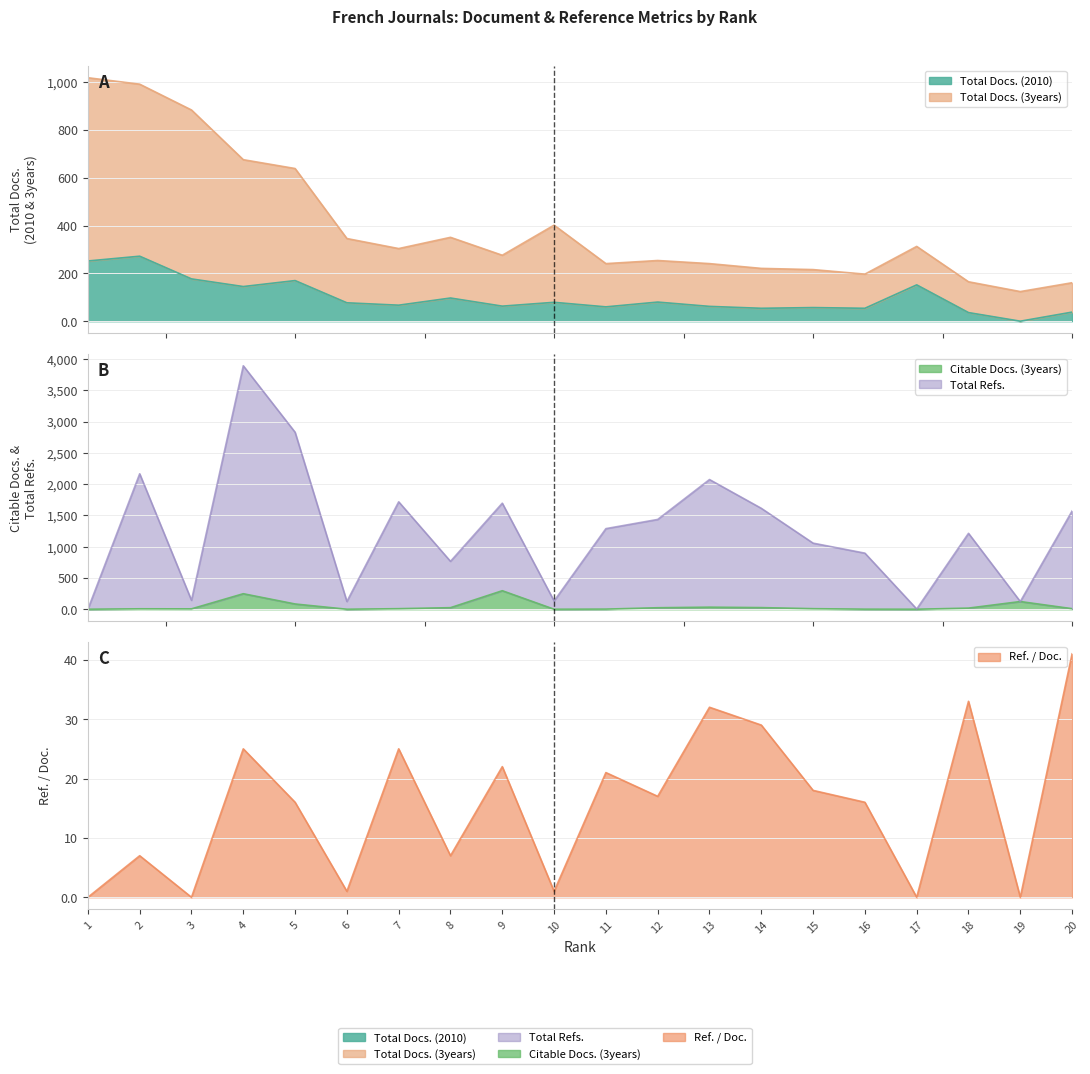

How many lines are shown in the chart?

5